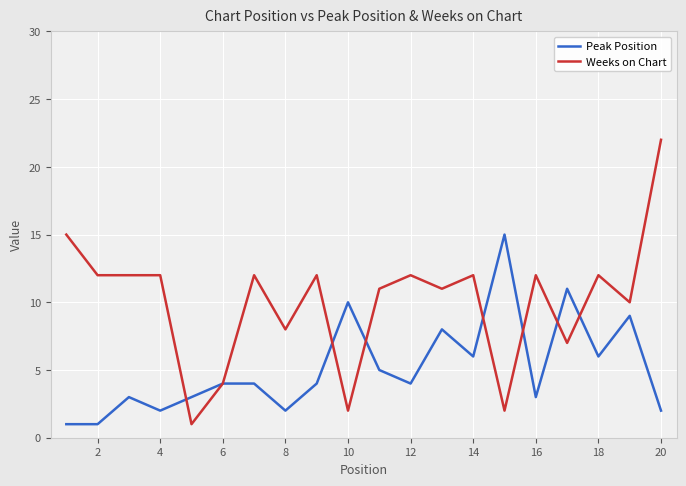

What is the maximum value shown in the chart?

22